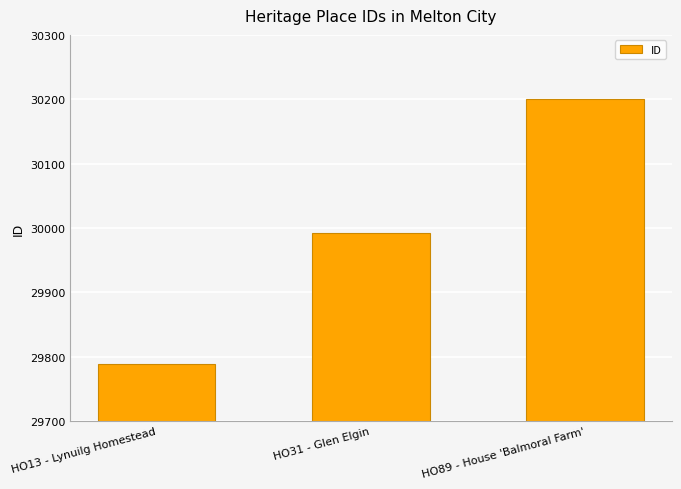

Rank the categories by value from lowest to highest.

HO13 - Lynuilg Homestead, HO31 - Glen Elgin, HO89 - House 'Balmoral Farm'